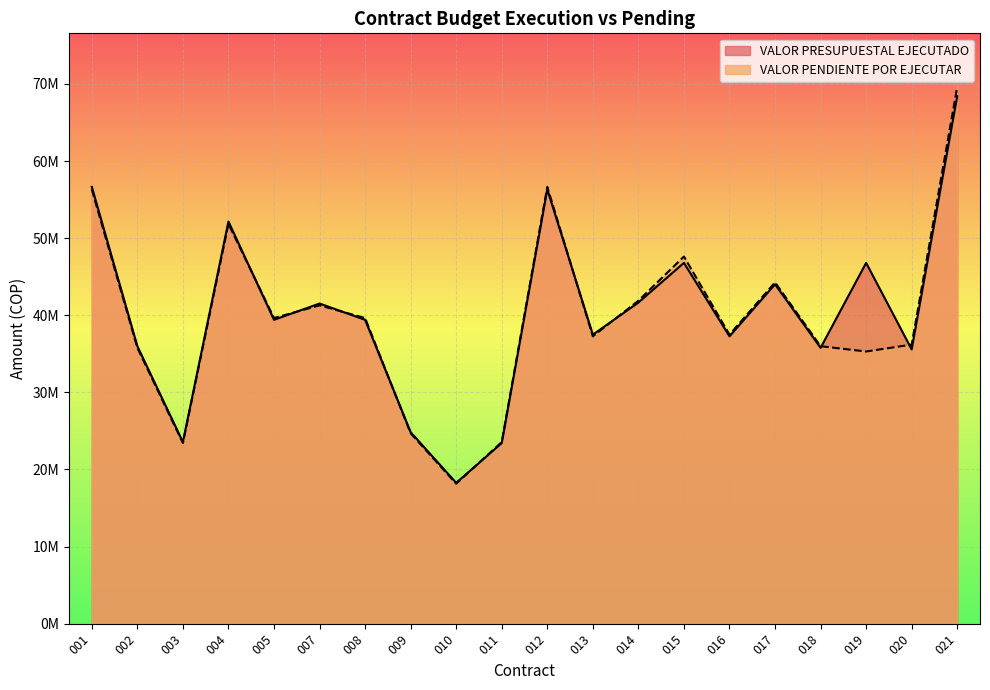

The VALOR PRESUPUESTAL EJECUTADO series shows 68400000 at 021. True or false?

True